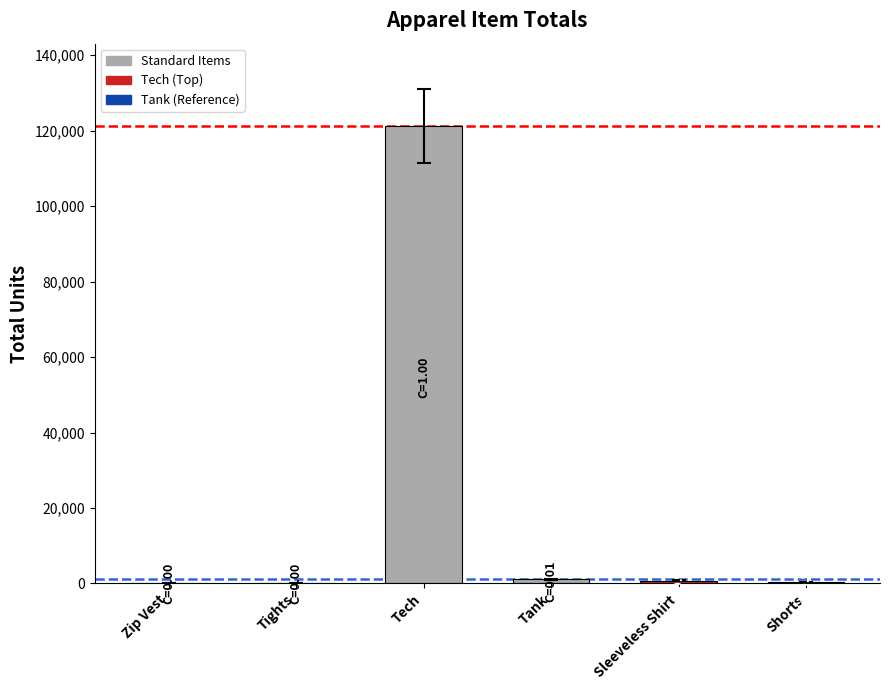

Does the chart contain stacked bars?

No